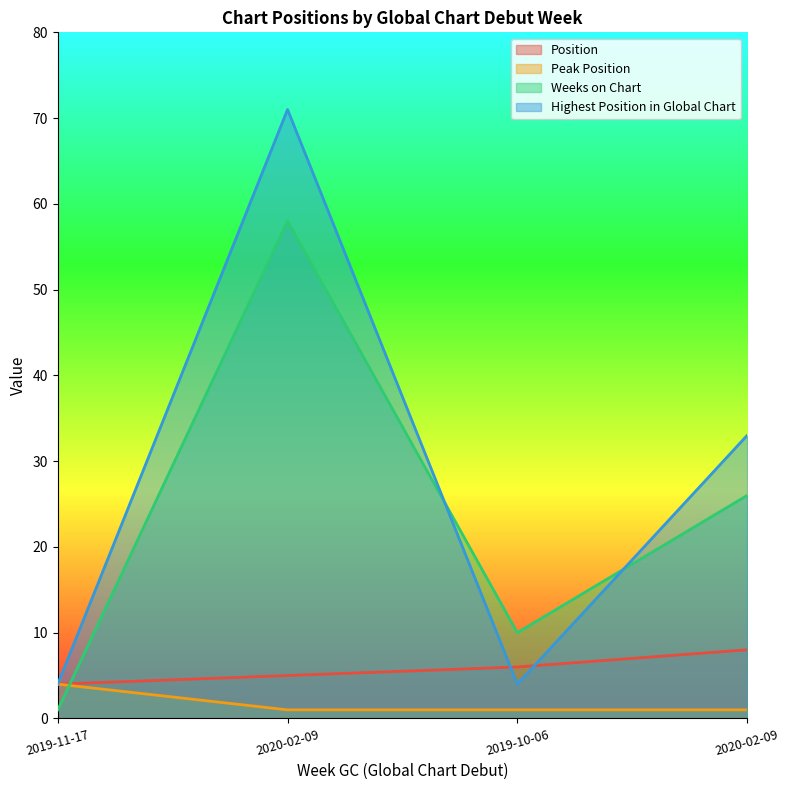

How many Position values are between 5 and 8?

3